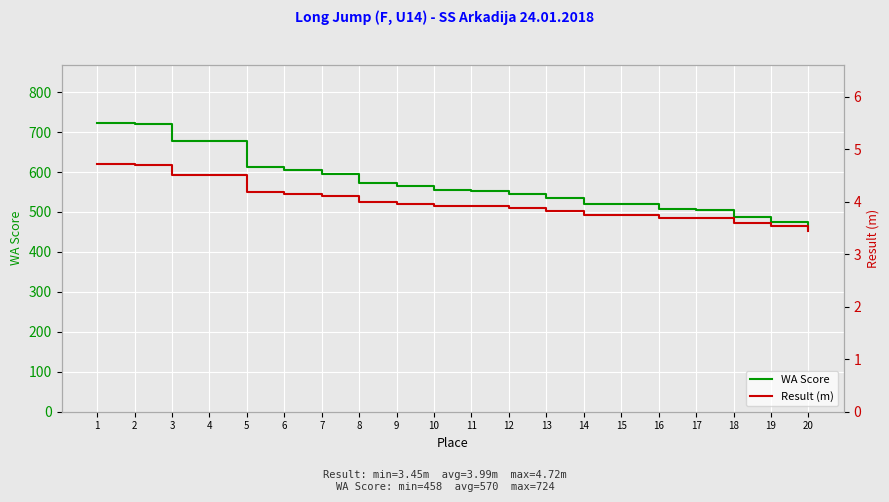

Reading left to right, what are all the values shown in this chart?

WA Score: 1=724.0	2=720.0	3=677.0	4=677.0	5=612.0	6=604.0	7=595.0	8=572.0	9=564.0	10=555.0	11=553.0	12=545.0	13=535.0	14=520.0	15=520.0	16=507.0	17=505.0	18=487.0	19=474.0	20=458.0
Result (m): 1=4.7	2=4.7	3=4.5	4=4.5	5=4.2	6=4.2	7=4.1	8=4.0	9=4.0	10=3.9	11=3.9	12=3.9	13=3.8	14=3.8	15=3.8	16=3.7	17=3.7	18=3.6	19=3.5	20=3.5